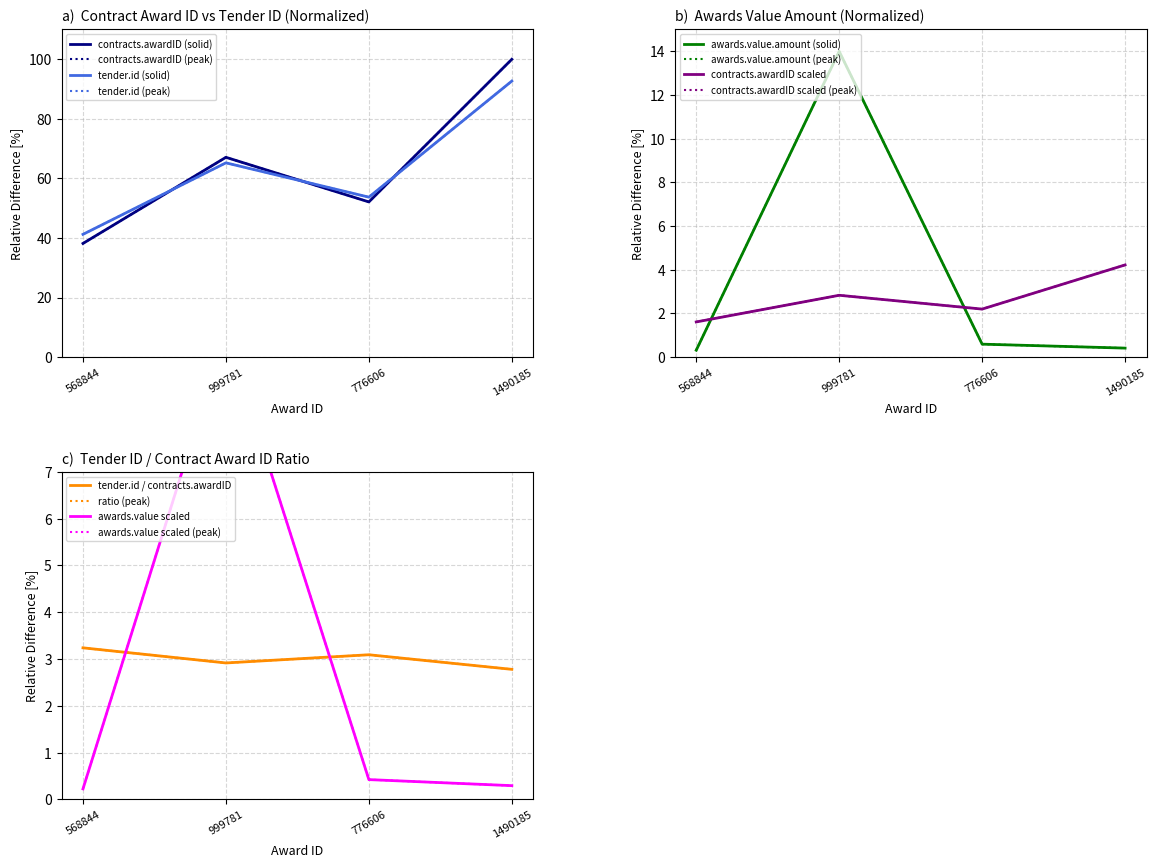

True or false: contracts.awardID and awards.value.amount intersect in this chart.

False